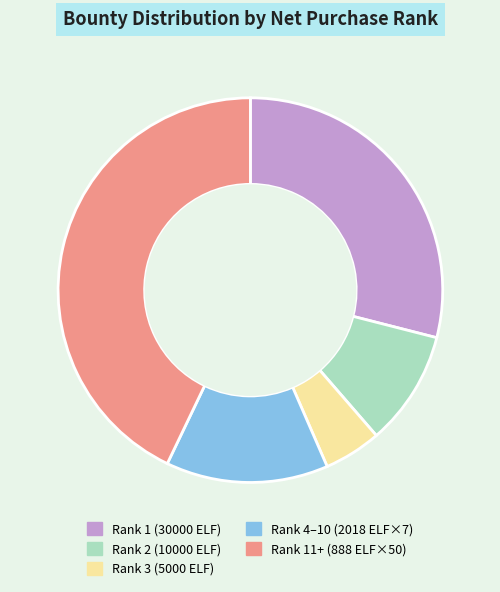

Does any single category account for the majority?

No